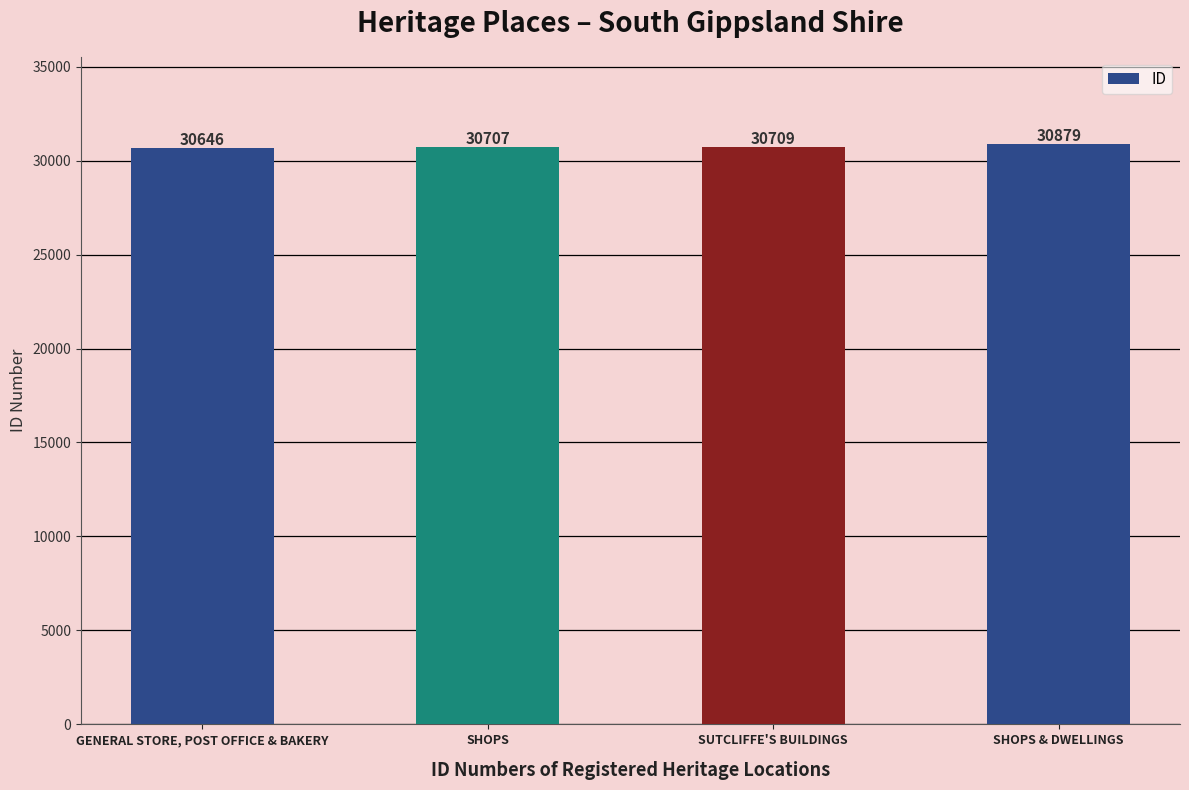

Reading left to right, transcribe all the data shown in this chart.

GENERAL STORE, POST OFFICE & BAKERY=30646	SHOPS=30707	SUTCLIFFE'S BUILDINGS=30709	SHOPS & DWELLINGS=30879